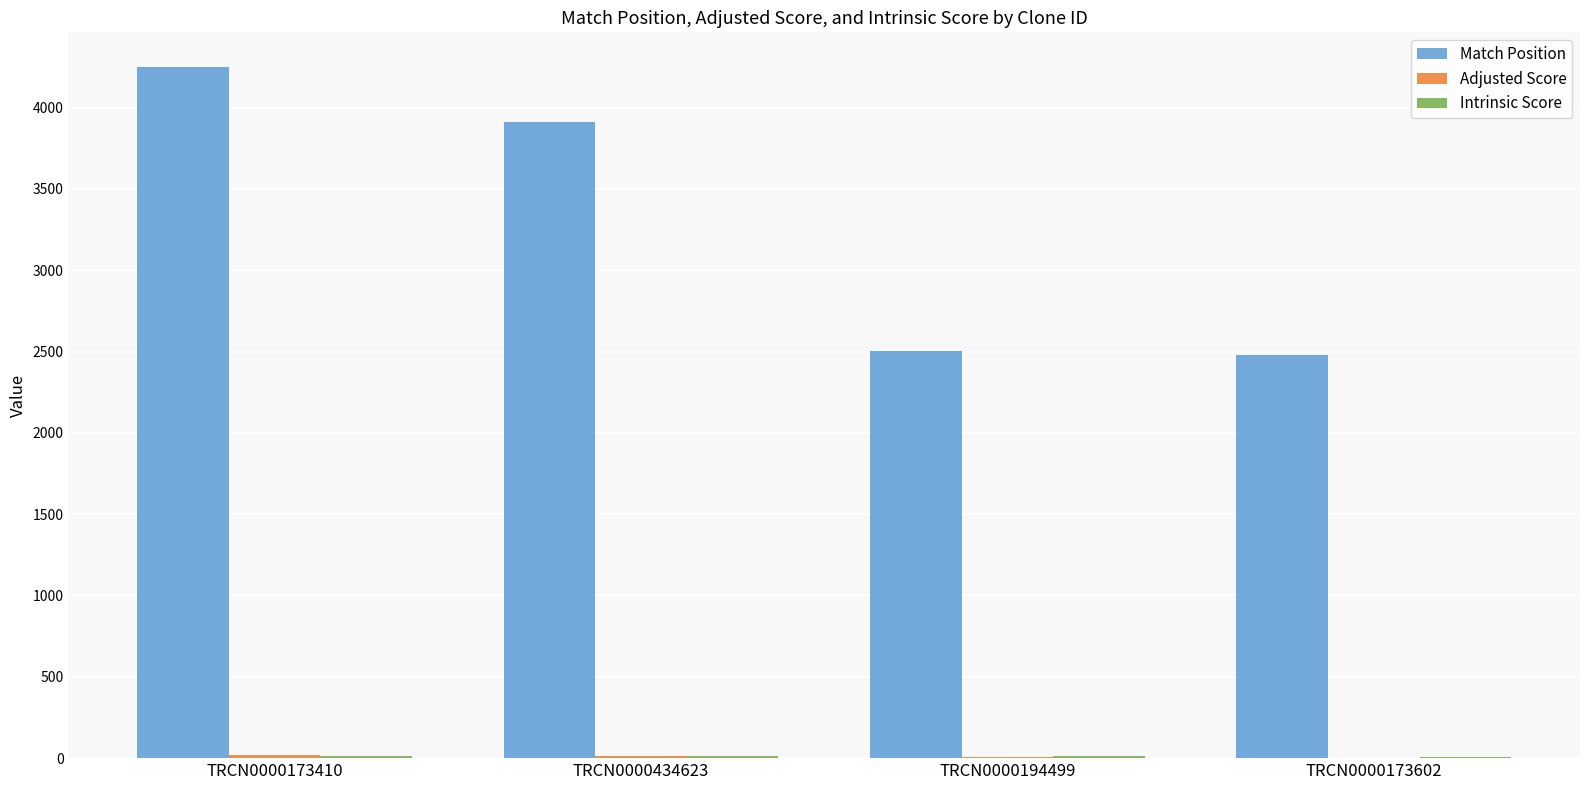

At which category does the chart reach its peak across all series?

TRCN0000173410